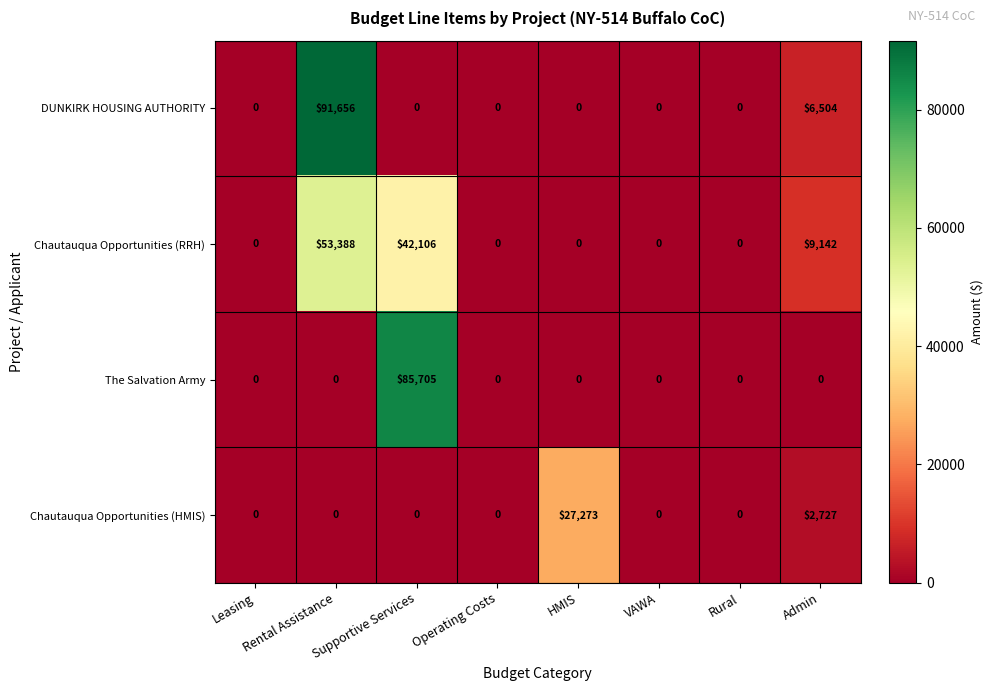

List the series in order of their peak value, lowest first.

Chautauqua Opportunities (HMIS), Chautauqua Opportunities (RRH), The Salvation Army, DUNKIRK HOUSING AUTHORITY